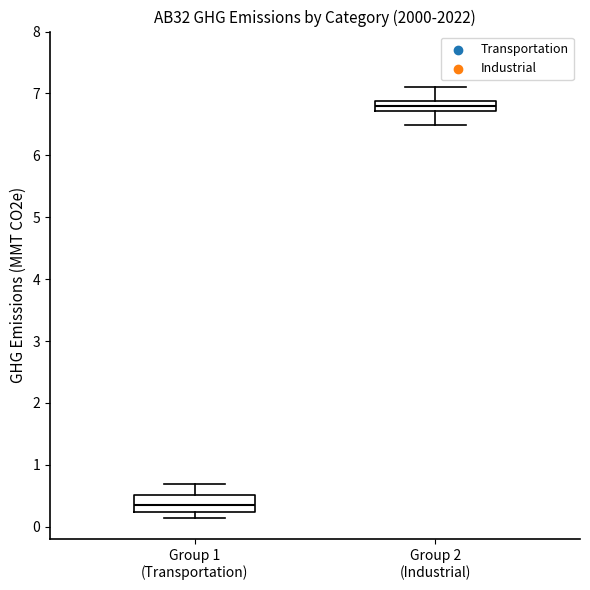

Reading left to right, transcribe this box plot: for each box, give where its median line is, the range the box spans, and where its two whiskers end, as read against the y-axis. The values are not printed on the chart, so give them approximately, as read against the axis.

Group 1 (Transportation): median 0.4, box 0.2 to 0.5, whiskers 0.1 to 0.7
Group 2 (Industrial): median 6.8, box 6.7 to 6.9, whiskers 6.5 to 7.1